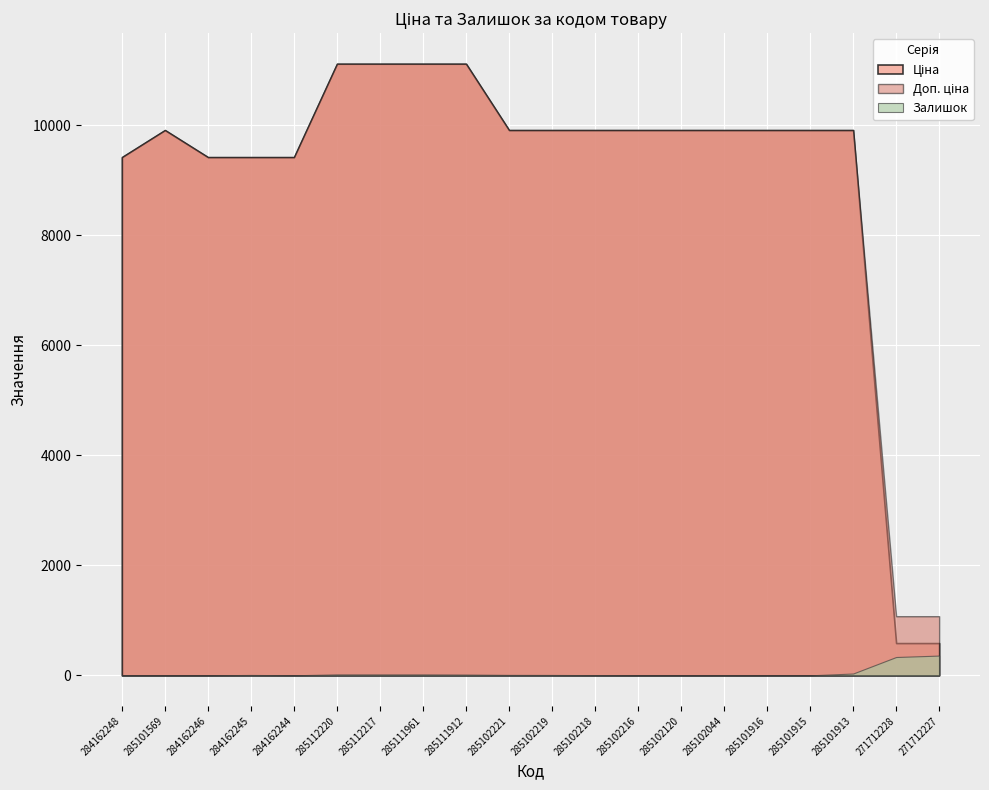

True or false: Ціна and Залишок intersect in this chart.

False